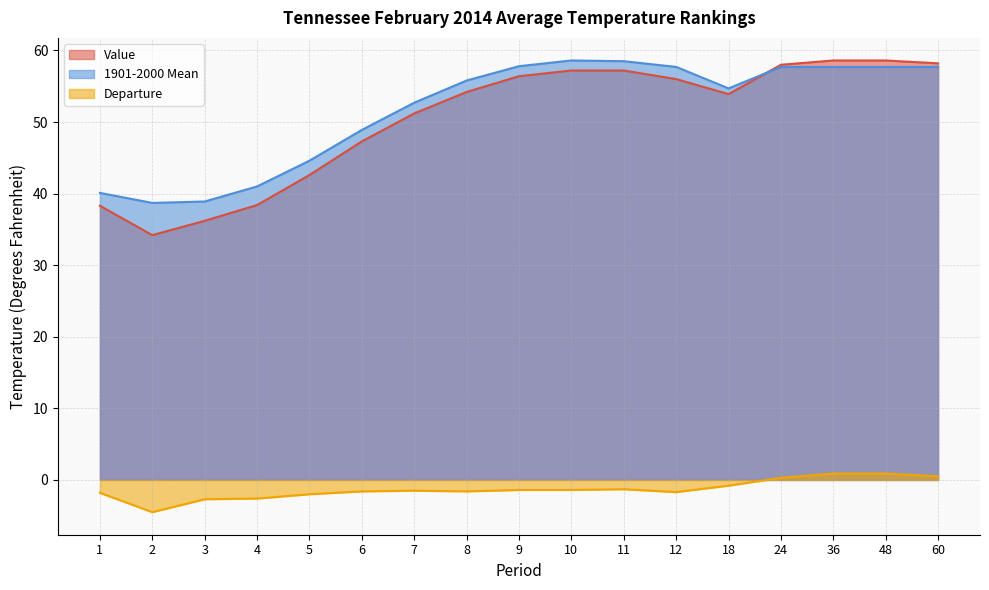

What are all the series names shown in the legend?

Value, 1901-2000 Mean, Departure